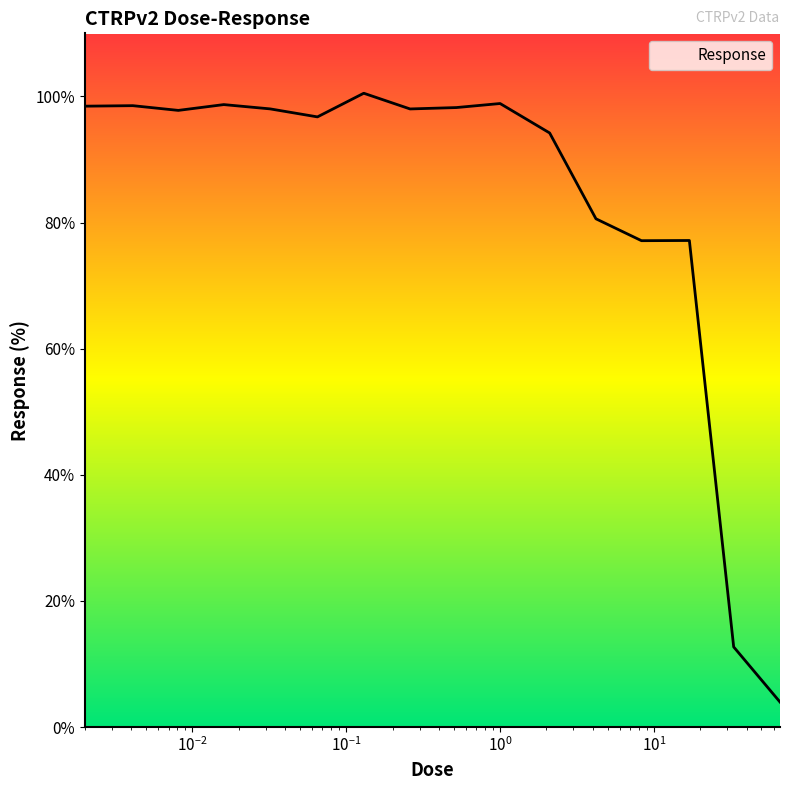

At which category does the chart reach its peak across all series?

0.13